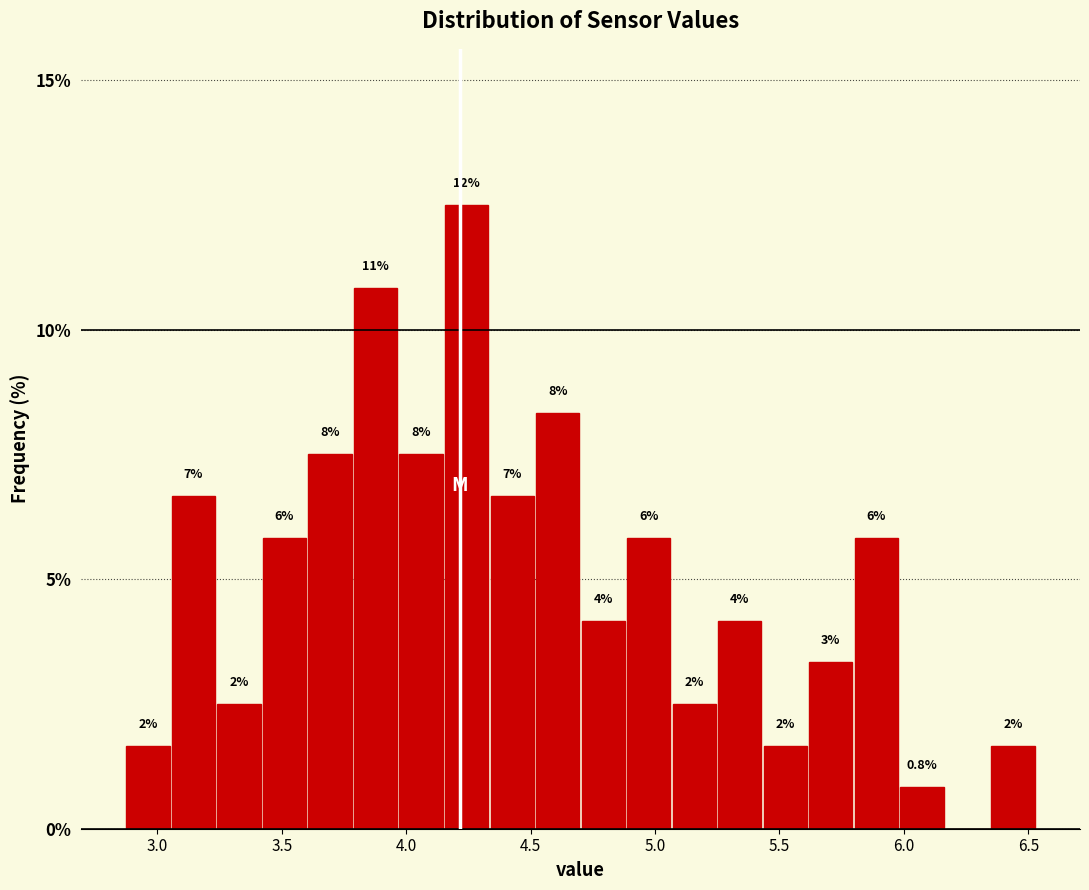

Read against the x-axis, roughly where is the centre of the tallest bar?

4.25